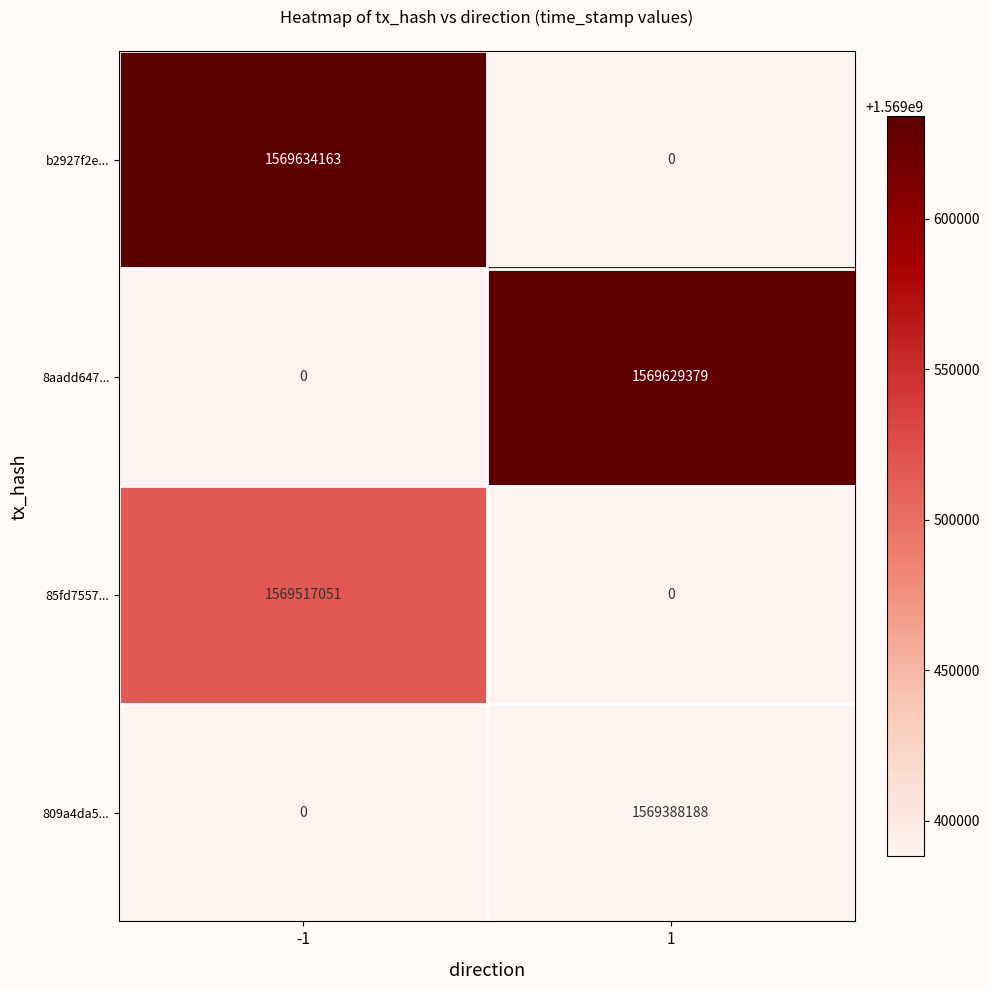

Is the value of 85fd7557... at -1 greater than the value of 809a4da5... at 1?

Yes